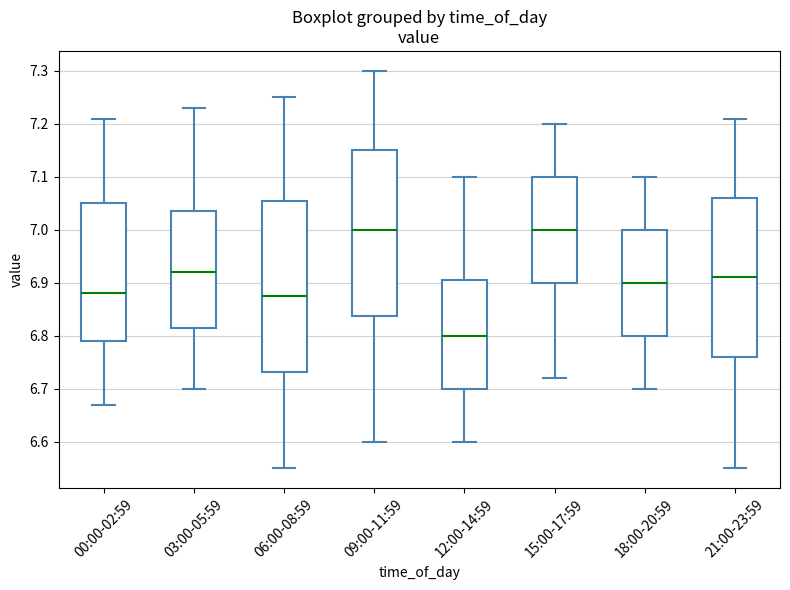

Reading left to right, transcribe this box plot: for each box, give where its median line is, the range the box spans, and where its two whiskers end, as read against the y-axis. The values are not printed on the chart, so give them approximately, as read against the axis.

00:00-02:59: median 6.88, box 6.79 to 7.05, whiskers 6.67 to 7.21
03:00-05:59: median 6.92, box 6.82 to 7.04, whiskers 6.70 to 7.23
06:00-08:59: median 6.88, box 6.73 to 7.06, whiskers 6.55 to 7.25
09:00-11:59: median 7.00, box 6.84 to 7.15, whiskers 6.60 to 7.30
12:00-14:59: median 6.80, box 6.70 to 6.91, whiskers 6.60 to 7.10
15:00-17:59: median 7.00, box 6.90 to 7.10, whiskers 6.72 to 7.20
18:00-20:59: median 6.90, box 6.80 to 7.00, whiskers 6.70 to 7.10
21:00-23:59: median 6.91, box 6.76 to 7.06, whiskers 6.55 to 7.21